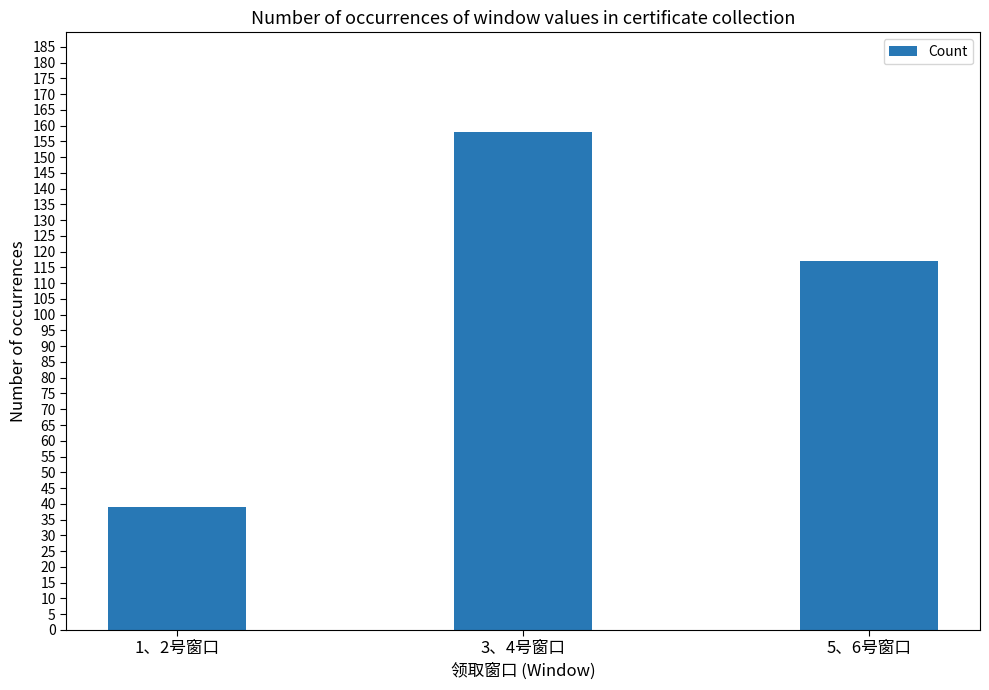

Are the bars horizontal?

No